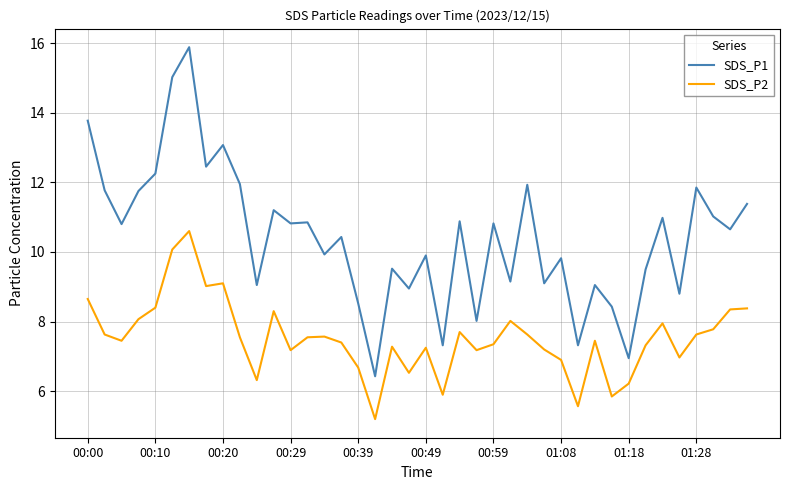

What is the minimum value for SDS_P1?

6.4